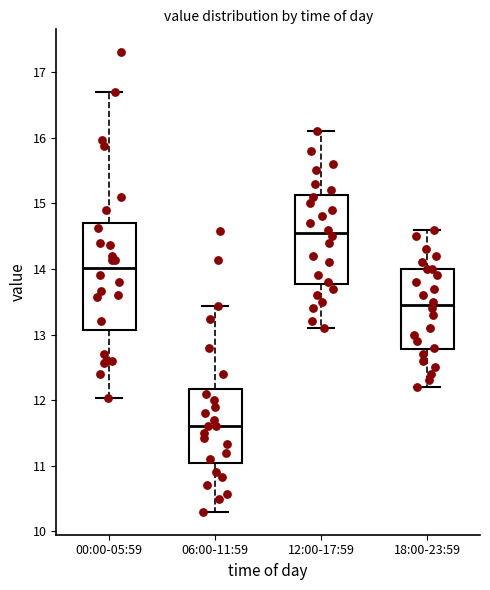

Reading left to right, transcribe this box plot: for each box, give where its median line is, the range the box spans, and where its two whiskers end, as read against the y-axis. The values are not printed on the chart, so give them approximately, as read against the axis.

00:00-05:59: median 14.0, box 13.1 to 14.7, whiskers 12.0 to 16.7
06:00-11:59: median 11.6, box 11.1 to 12.2, whiskers 10.3 to 13.4
12:00-17:59: median 14.6, box 13.8 to 15.1, whiskers 13.1 to 16.1
18:00-23:59: median 13.5, box 12.8 to 14.0, whiskers 12.2 to 14.6